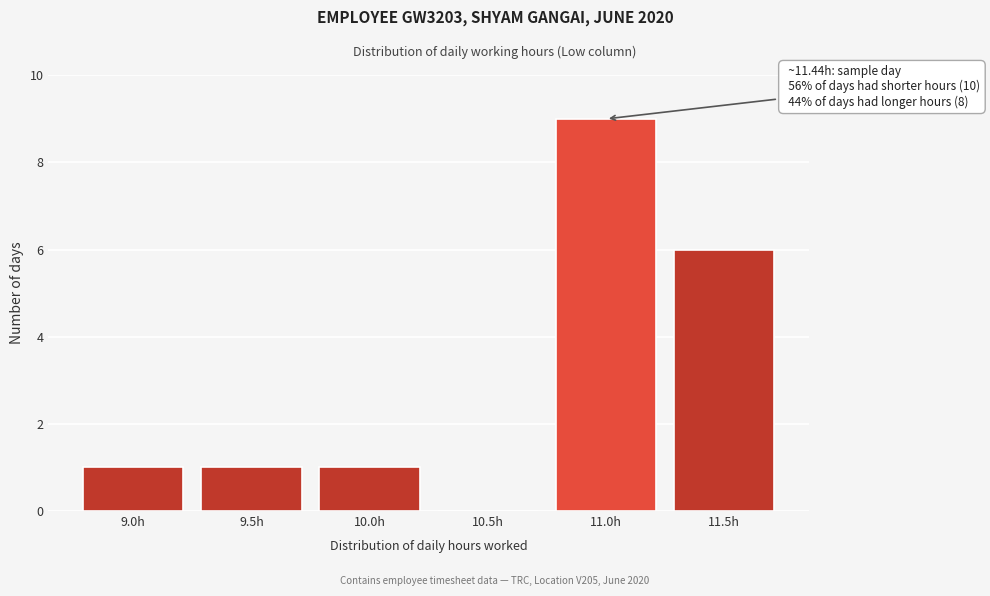

Reading left to right, extract all data points from this chart.

9.0h=1	9.5h=1	10.0h=1	10.5h=0	11.0h=9	11.5h=6